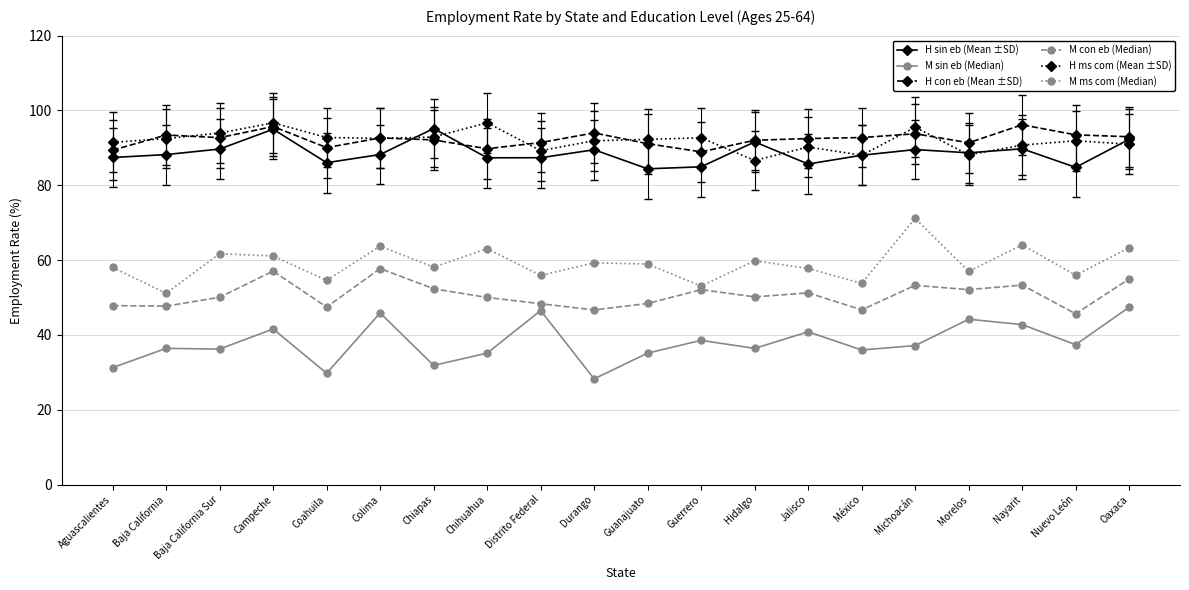

True or false: H sin eb (Mean ±SD) and M sin eb (Median) cross at least once.

False